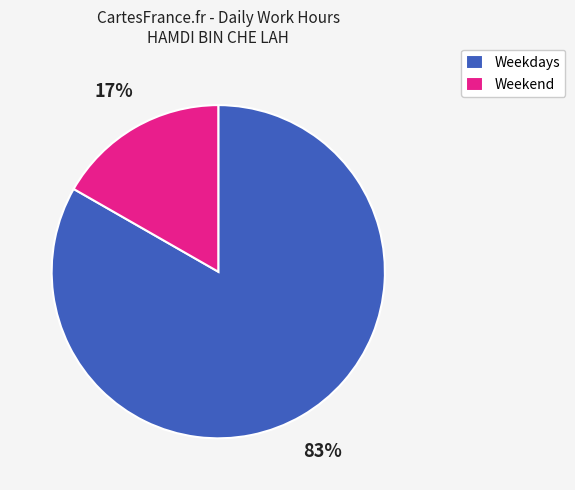

What percentage is the Weekend slice, to the nearest percent?

17%